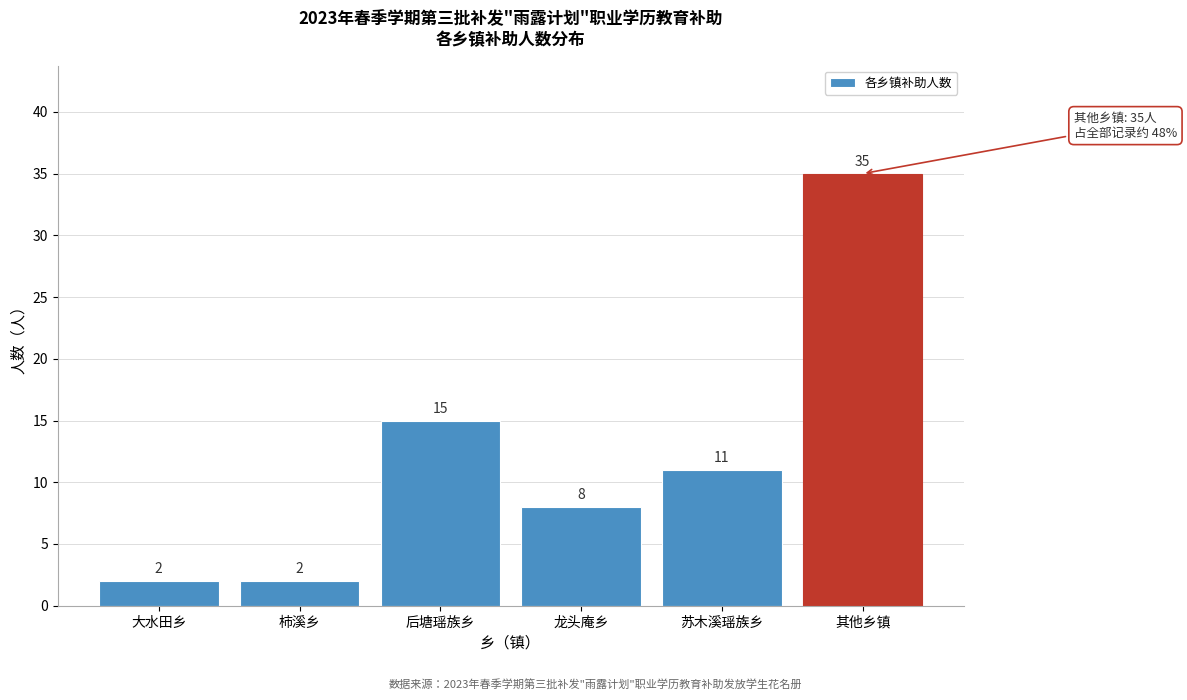

Reading left to right, what are all the values shown in this chart?

2	2	15	8	11	35